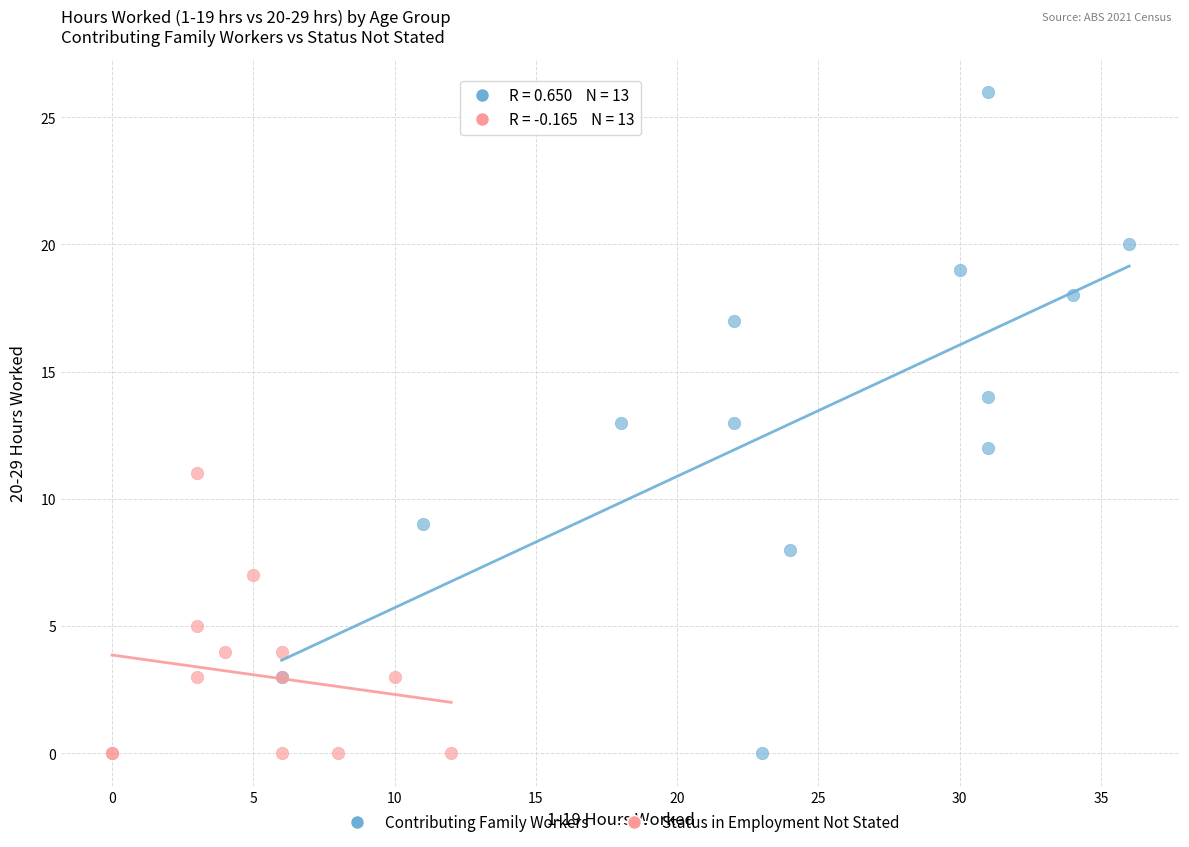

Which series has the largest Y range (max minus min)?

Contributing Family Workers